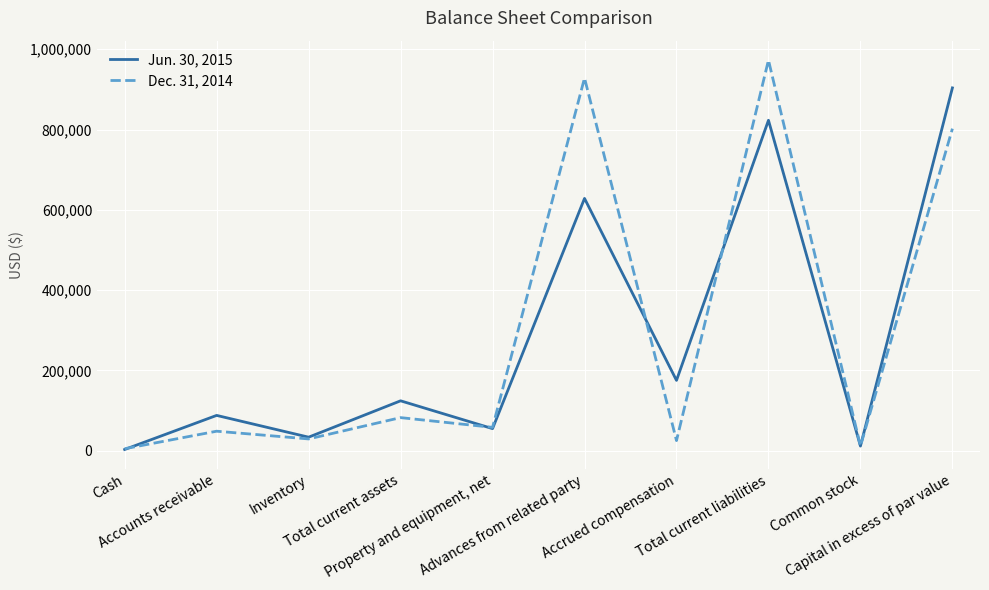

Where does the Dec. 31, 2014 series first go above 57975?

Total current assets